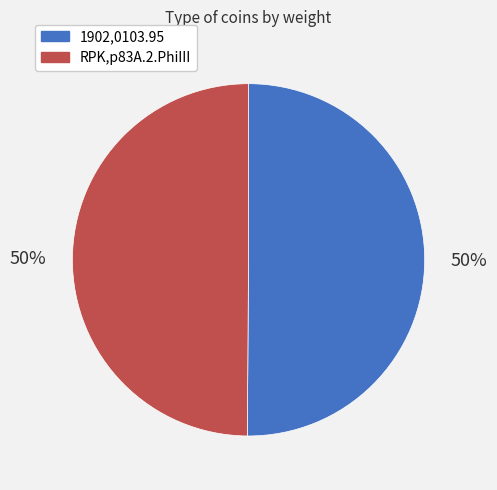

Is the sum of 1902,0103.95 and RPK,p83A.2.PhiIII greater than half?

Yes